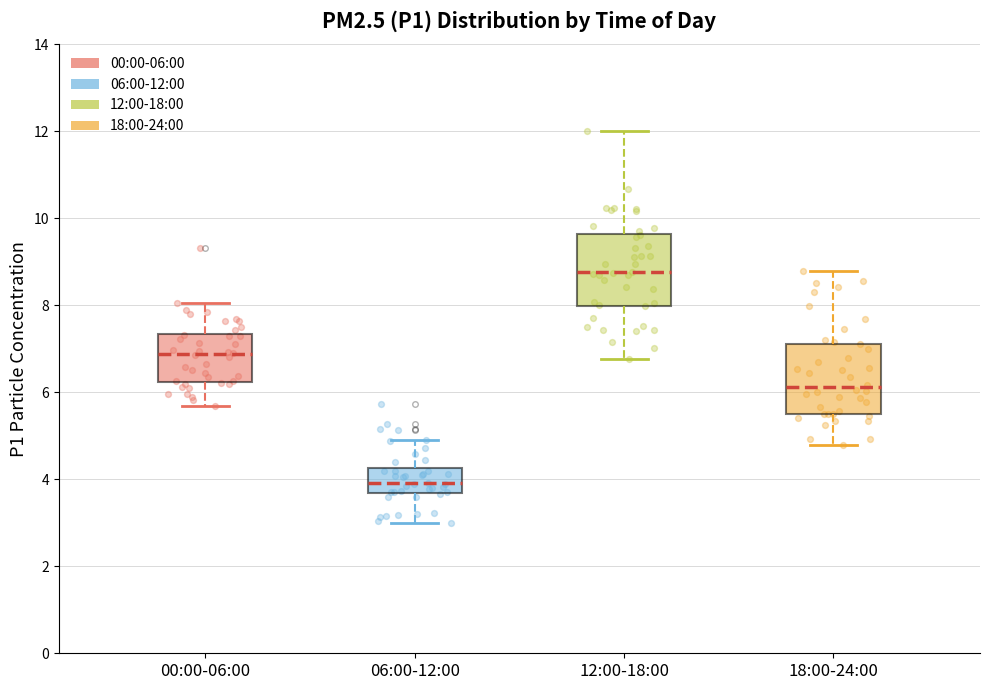

Reading left to right, transcribe this box plot: for each box, give where its median line is, the range the box spans, and where its two whiskers end, as read against the y-axis. The values are not printed on the chart, so give them approximately, as read against the axis.

00:00-06:00: median 6.8, box 6.2 to 7.4, whiskers 5.6 to 8.0
06:00-12:00: median 4.0, box 3.6 to 4.2, whiskers 3.0 to 5.0
12:00-18:00: median 8.8, box 8.0 to 9.6, whiskers 6.8 to 12.0
18:00-24:00: median 6.2, box 5.6 to 7.2, whiskers 4.8 to 8.8